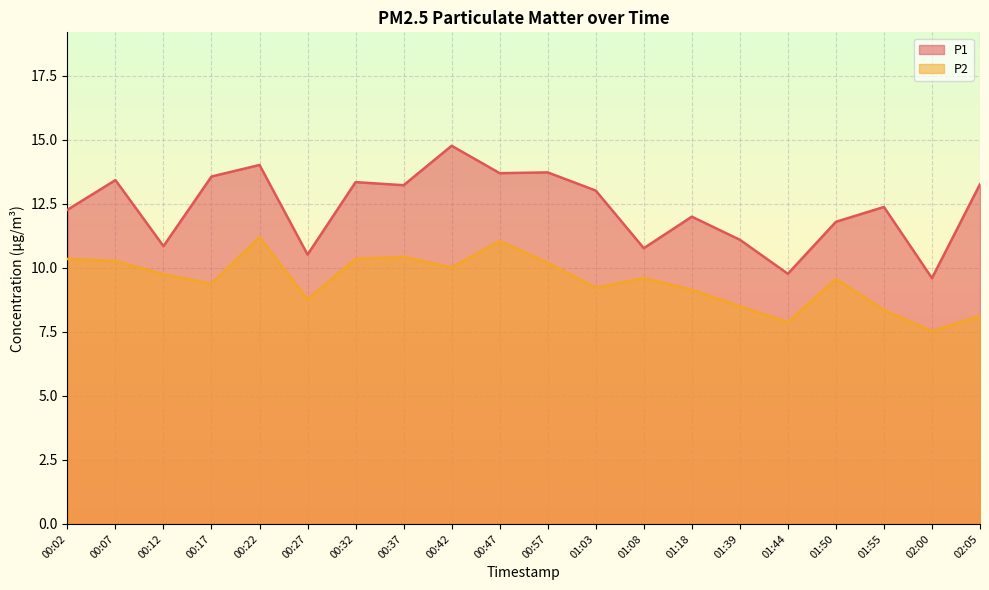

At which label is P2 closest to 9?

01:18